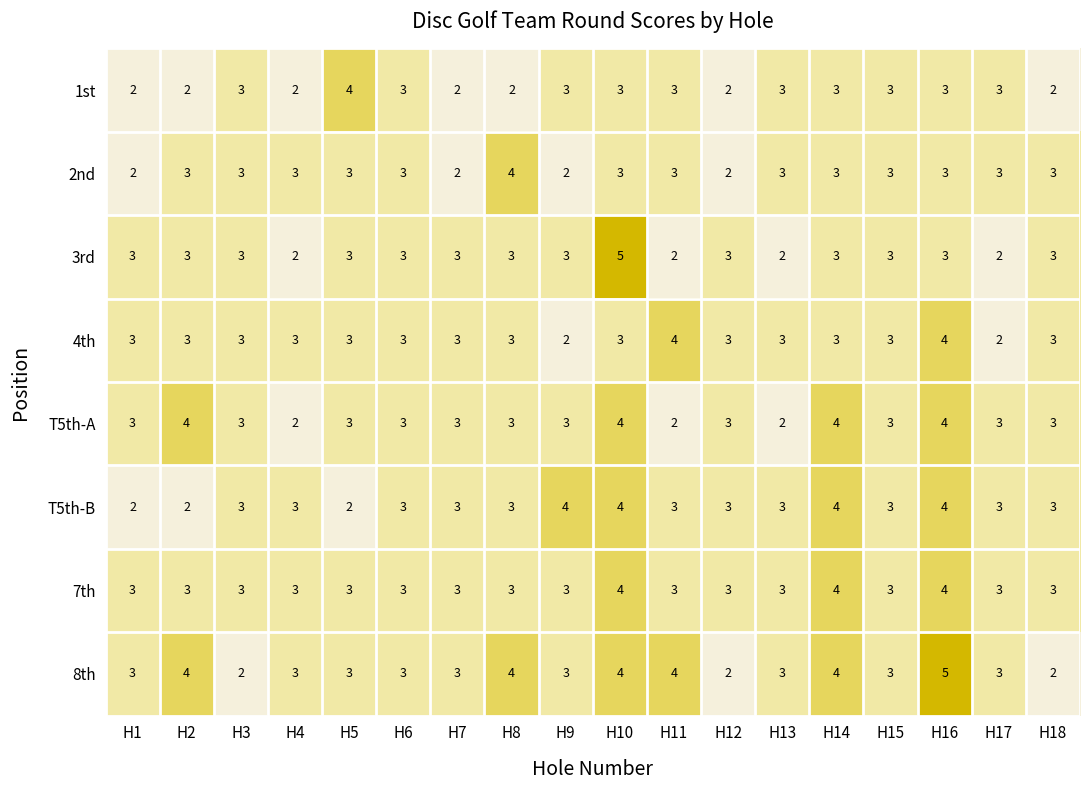

Which series has the largest total across all categories?

8th